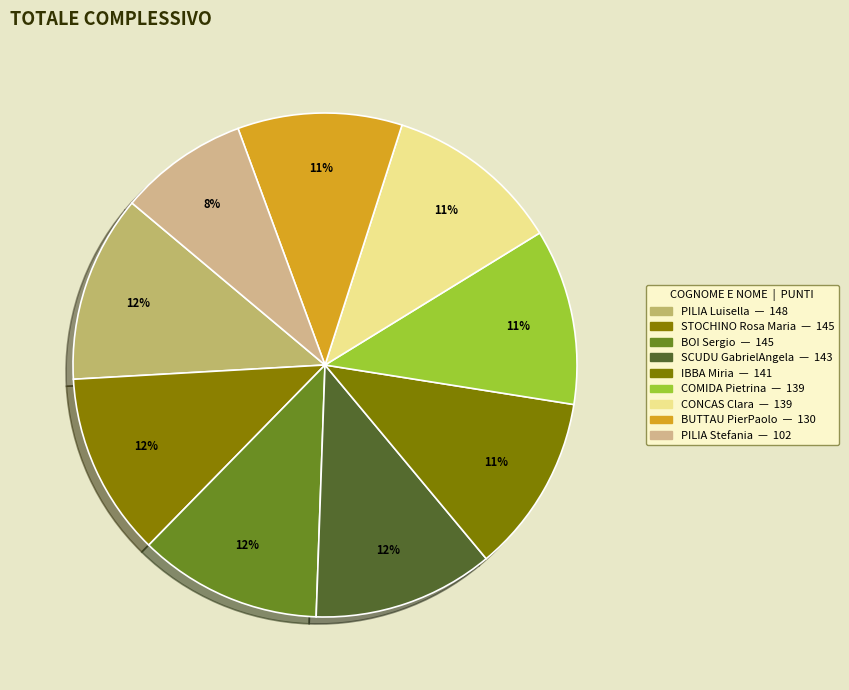

To the nearest percent, what percentage of the pie is COMIDA Pietrina?

11%